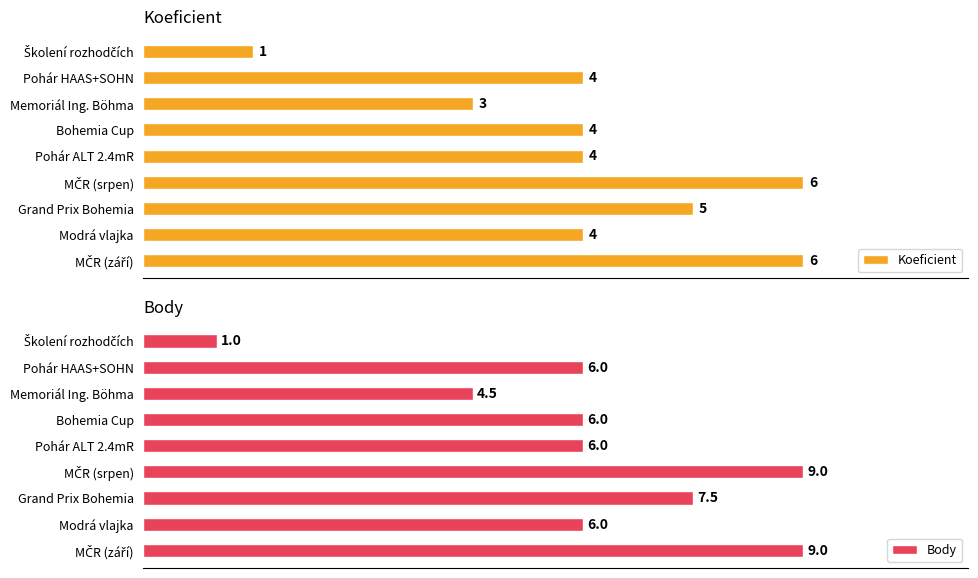

How many values in the Koeficient series exceed 4?

3